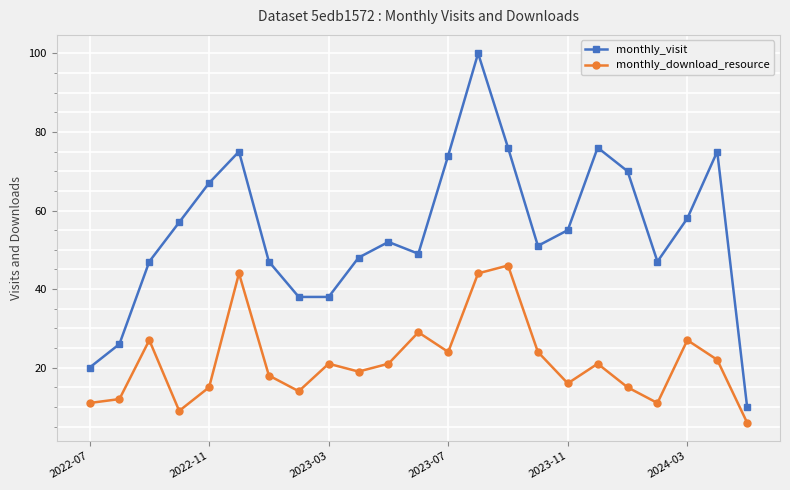

What are all the series names shown in the legend?

monthly_visit, monthly_download_resource